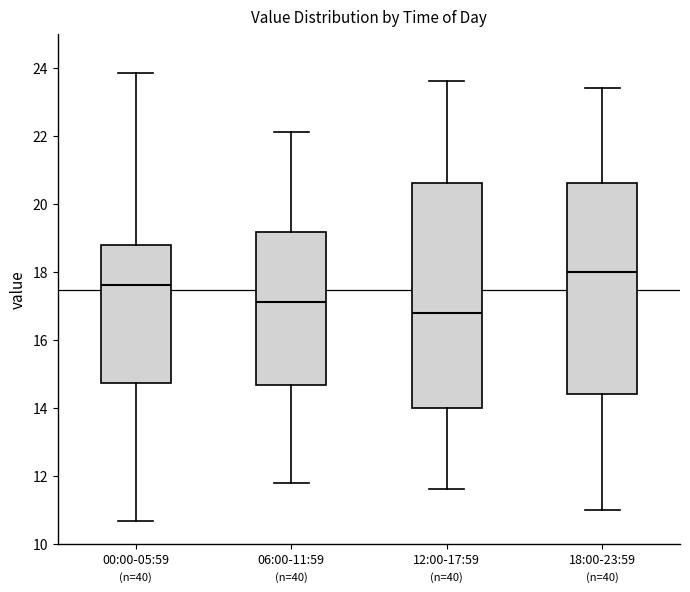

Where is the lower edge of the box for 00:00-05:59 on the y-axis? The values are not printed on the chart, so give them approximately, as read against the axis.

14.8